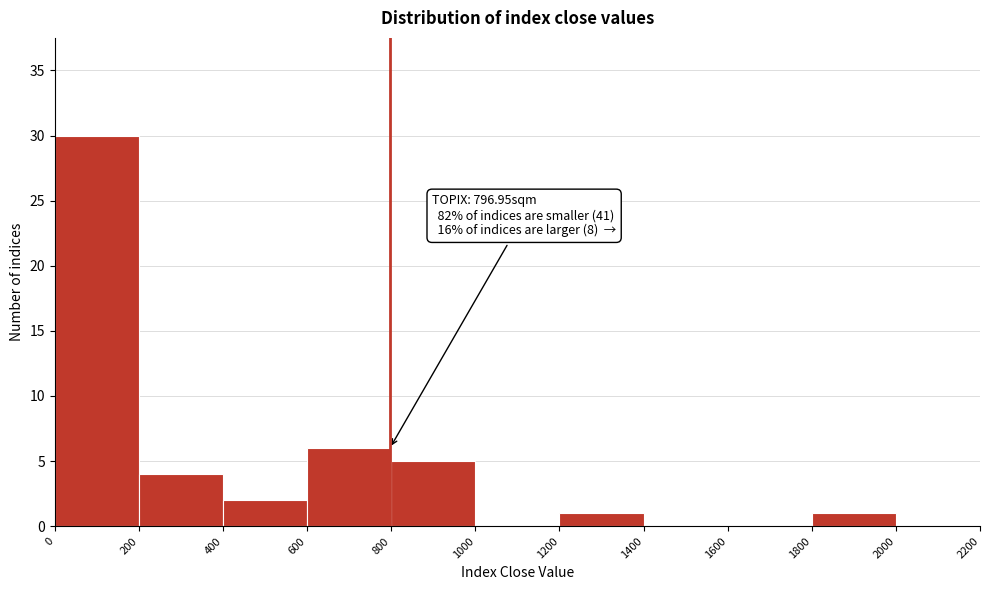

Which range on the x-axis has the tallest bar?

0 to 200